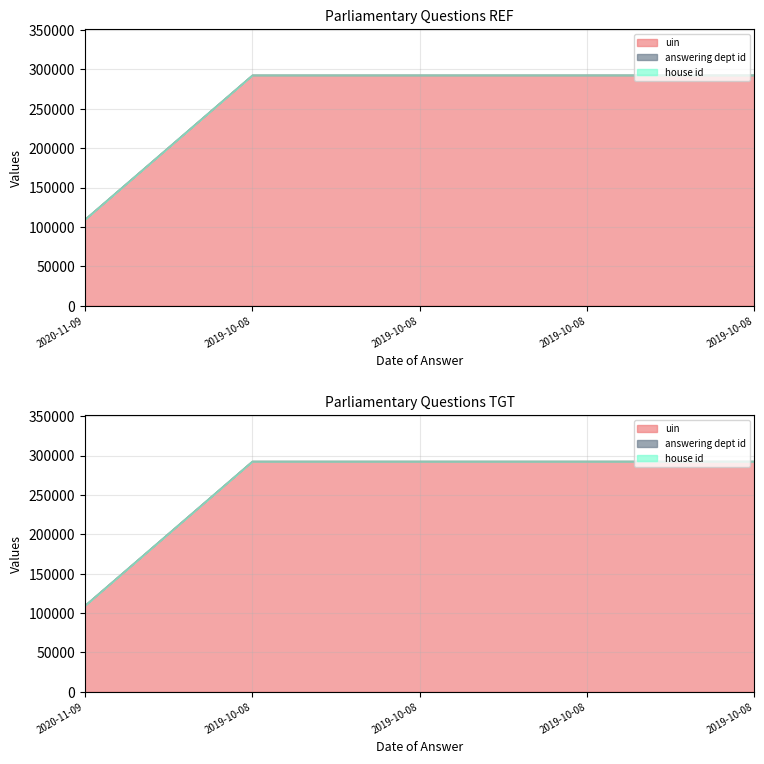

What is the label of the 1st point from the left?

2020-11-09